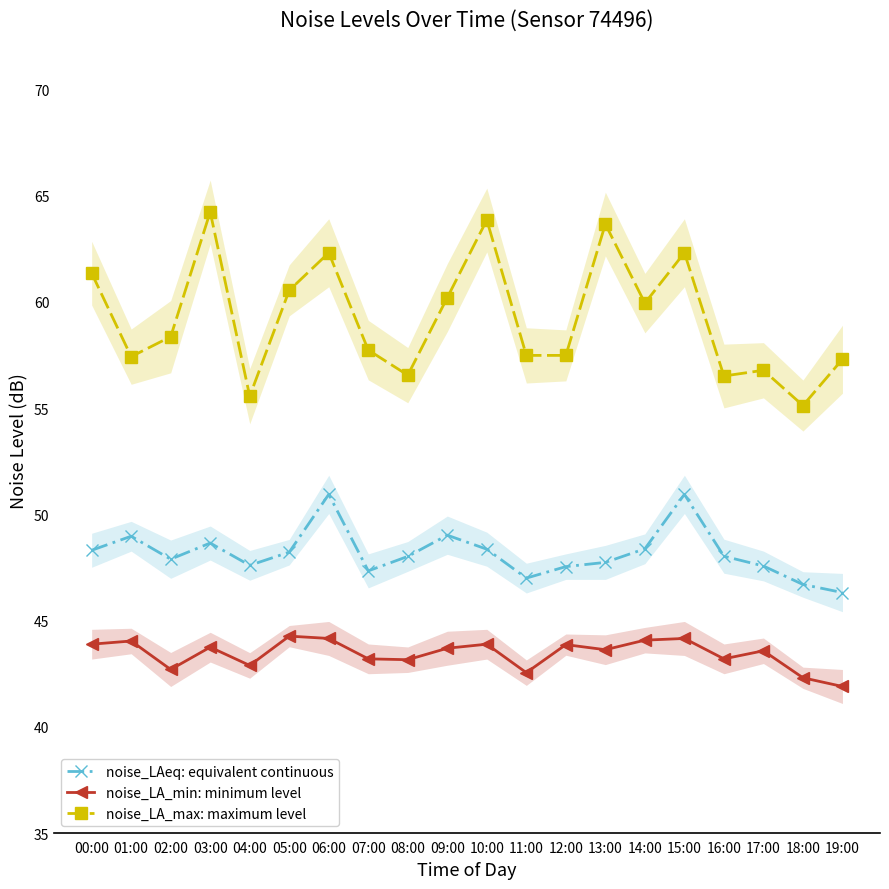

What is the minimum value for noise_LA_max: maximum level?

55.1